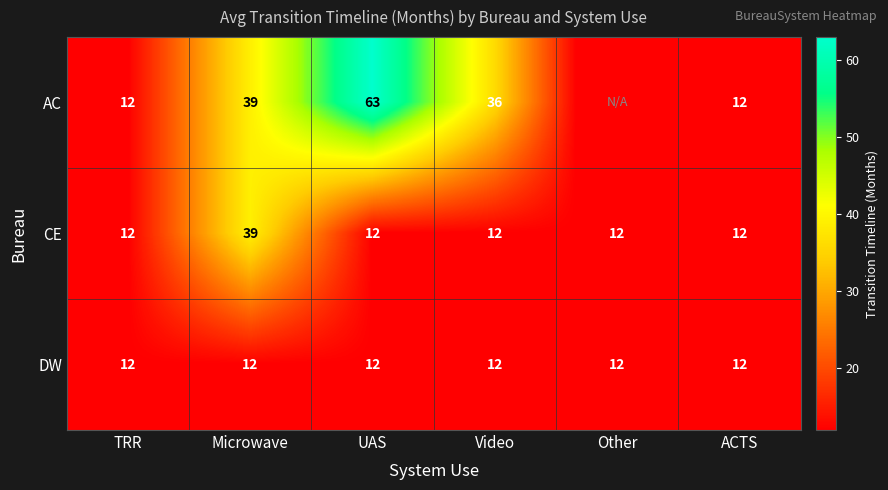

Which has a higher value, TRR or ACTS?

TRR